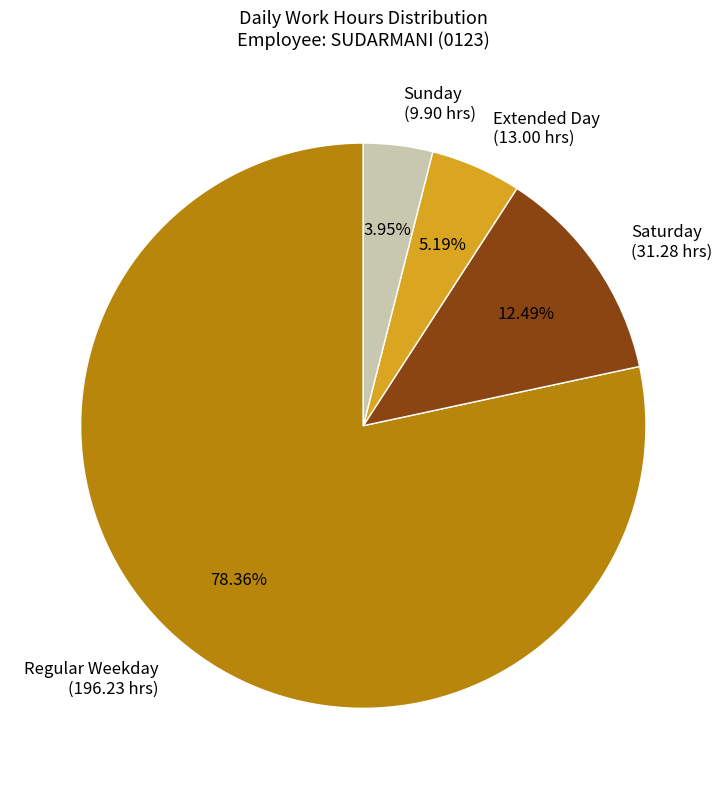

Combined, do Sunday (9.90 hrs) and Extended Day (13.00 hrs) account for over 50%?

No